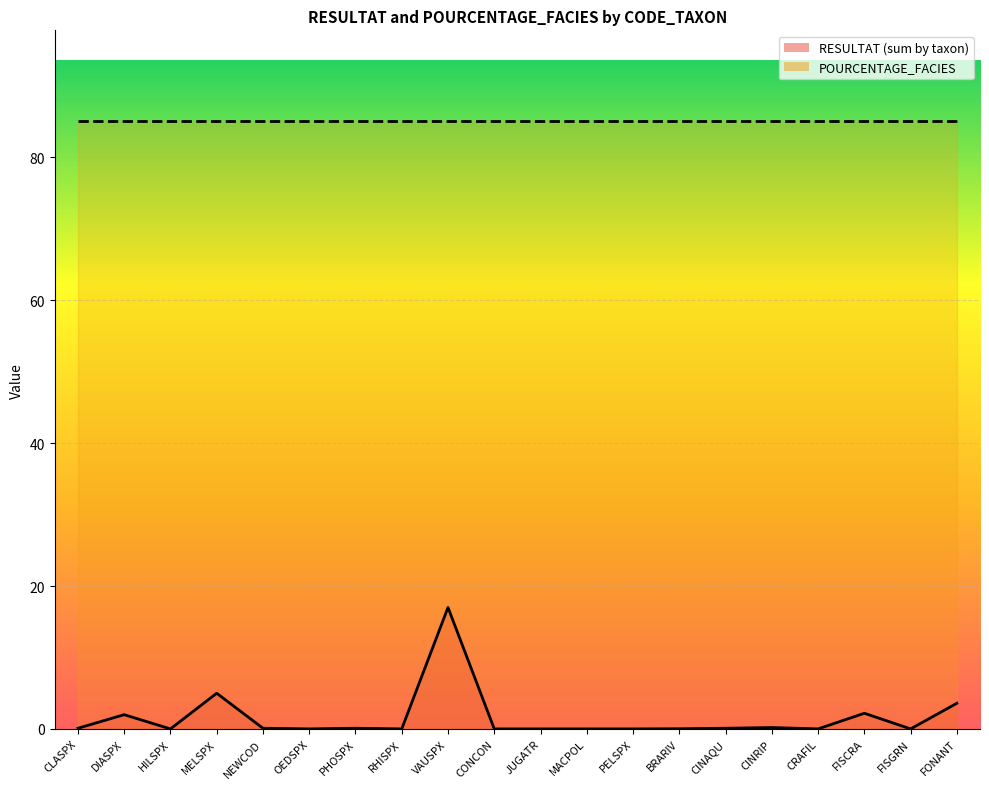

What is the change in value from DIASPX to CINAQU?

-1.9